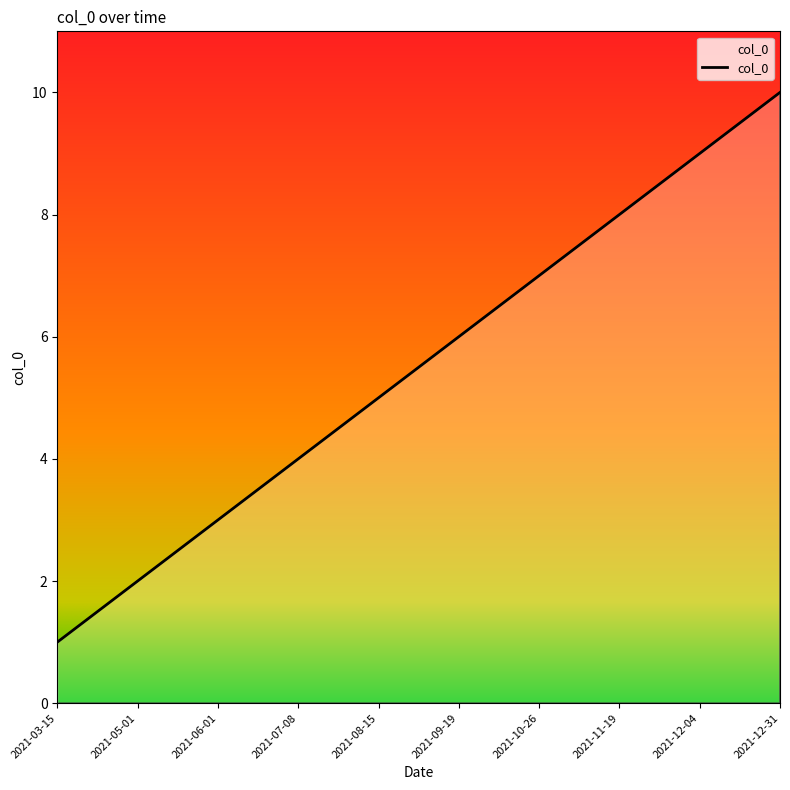

Reading right to left, transcribe all the data shown in this chart.

10	9	8	7	6	5	4	3	2	1